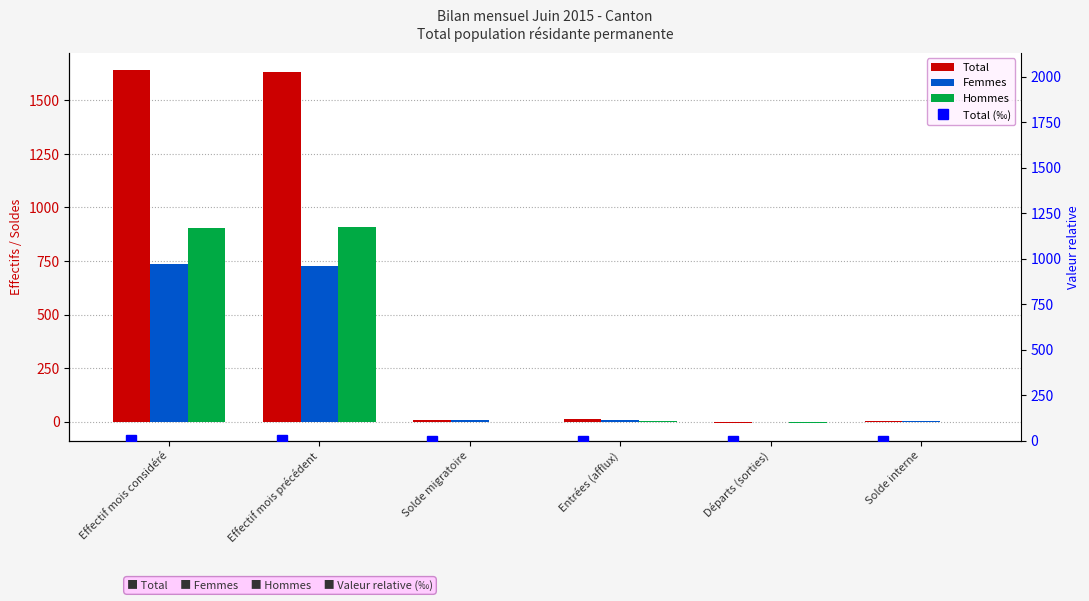

Reading left to right, list all the values displayed in this chart.

Total: 1640.0	1633.0	7.0	13.0	-6.0	2.0
Femmes: 735.0	725.0	8.0	9.0	-1.0	2.0
Hommes: 905.0	908.0	-1.0	4.0	-5.0	0.0
Total (‰): 1.6	1.6	0.0	0.0	-0.0	0.0